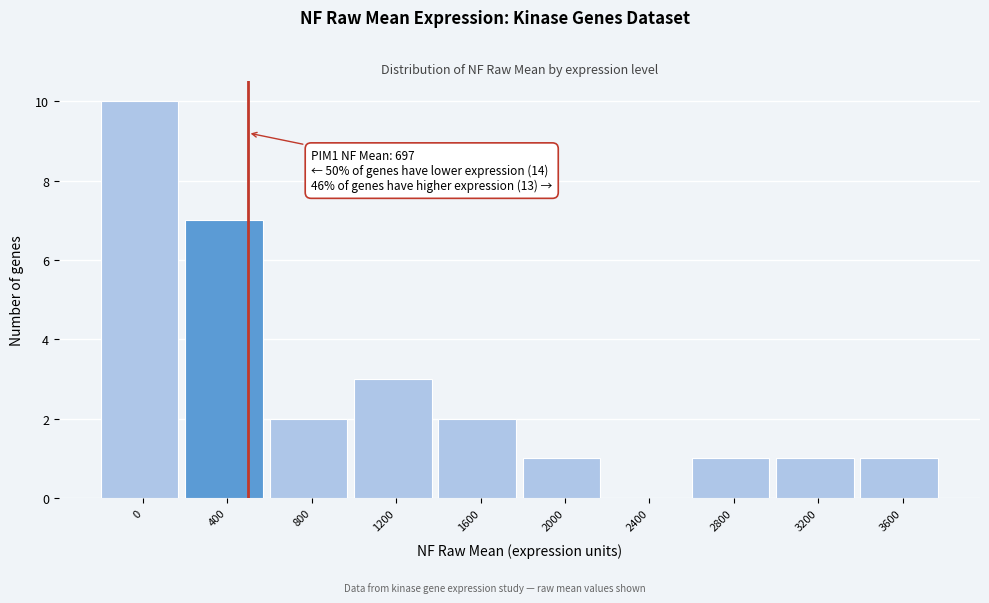

Reading right to left, list all the values displayed in this chart.

3600=1	3200=1	2800=1	2400=0	2000=1	1600=2	1200=3	800=2	400=7	0=10